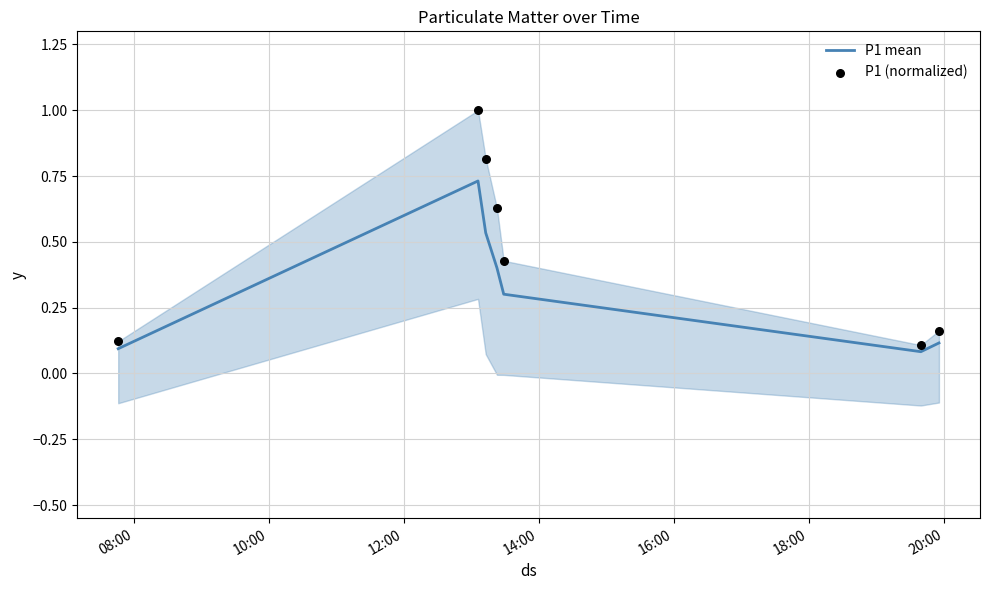

At how many categories does at least one series exceed 0?

7